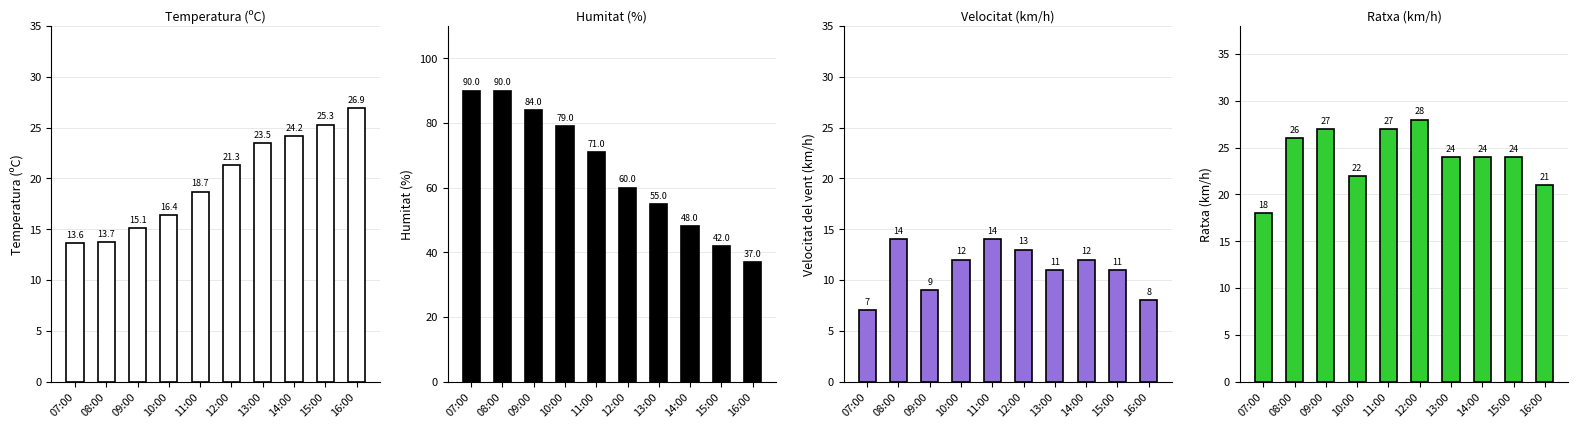

What is the label of the 2nd bar from the left?

08:00